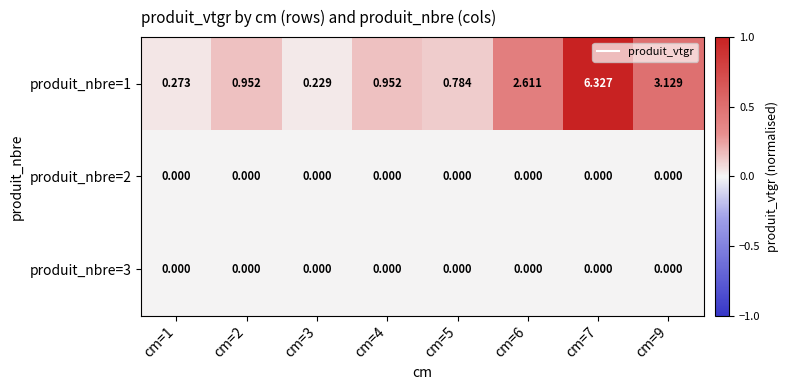

At which category is the sum across all series the highest?

cm=7